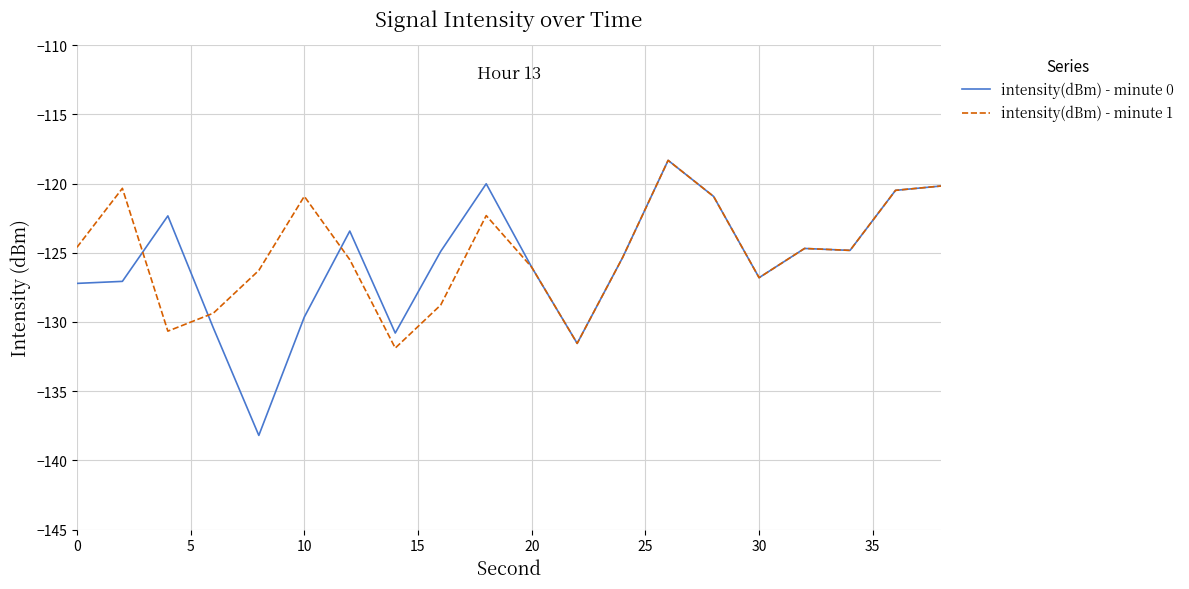

What is the sum of all intensity(dBm) - minute 1 values?

-2499.8